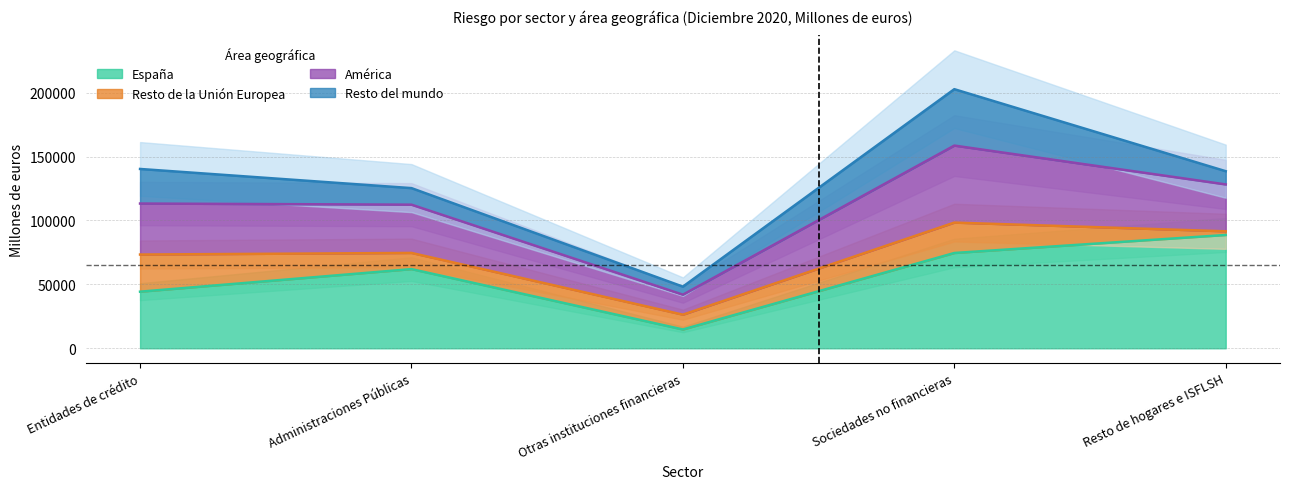

The España series shows 74560 at Sociedades no financieras. True or false?

True